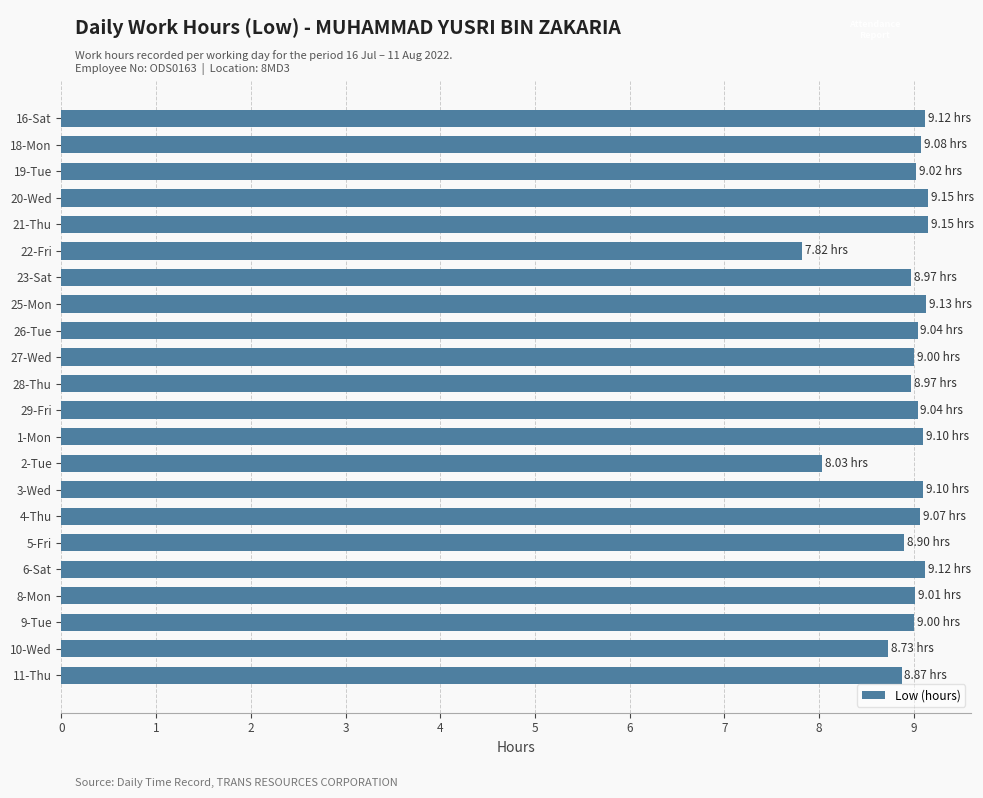

What is the average value?

8.9